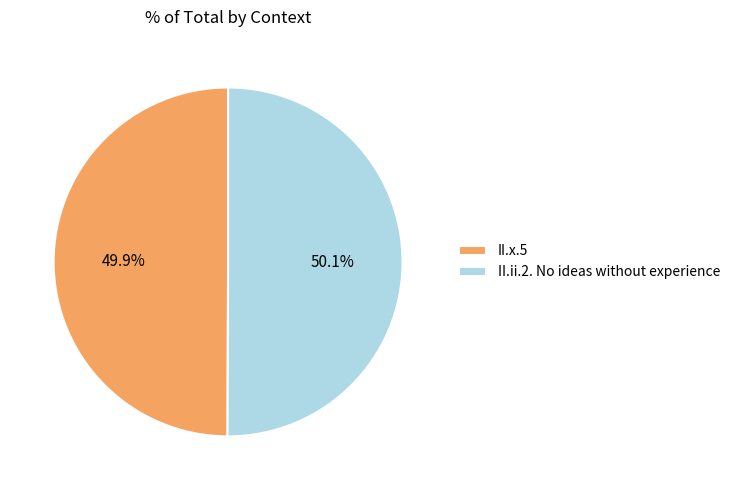

How many segments does this pie chart have?

2